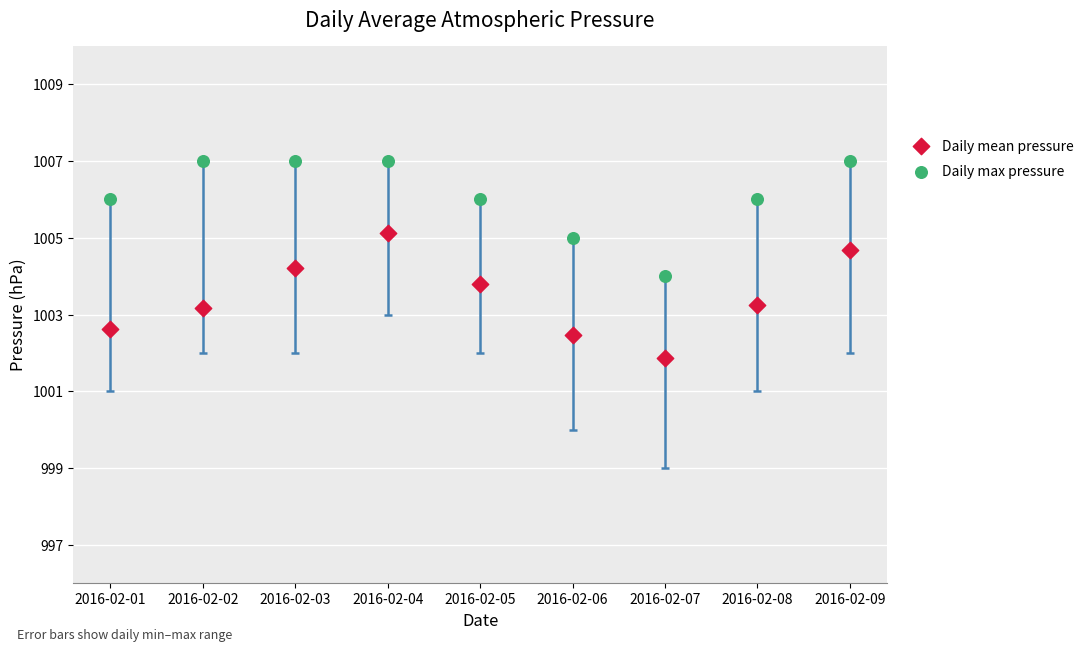

Which series contains the highest Y value?

Daily max pressure